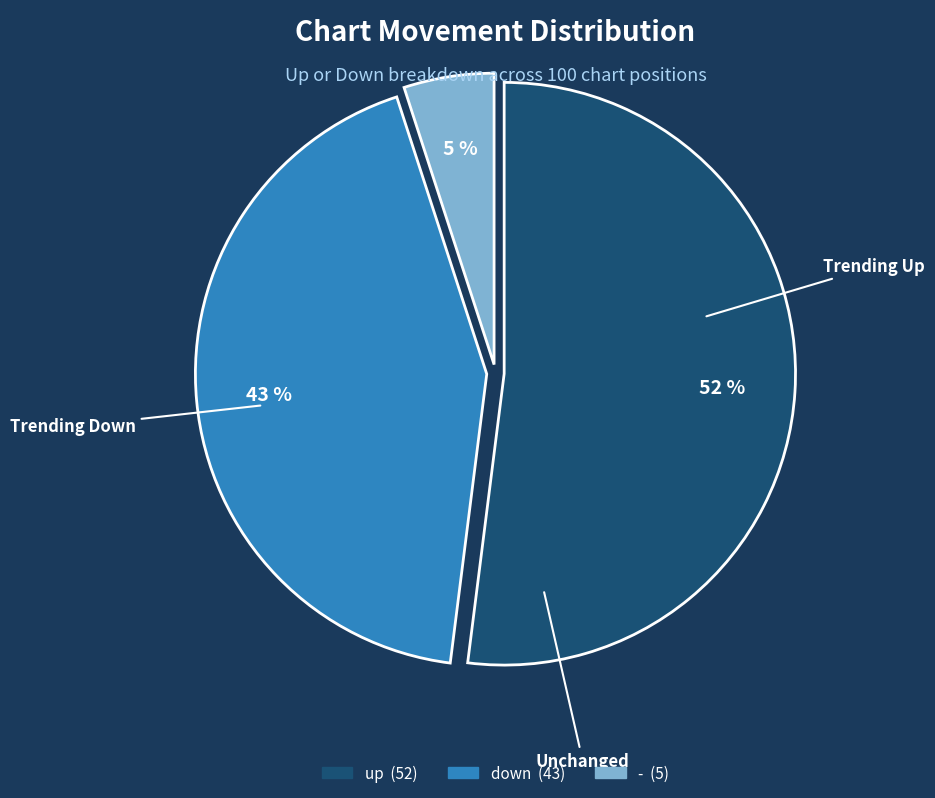

Which slice represents more than half of the pie?

up